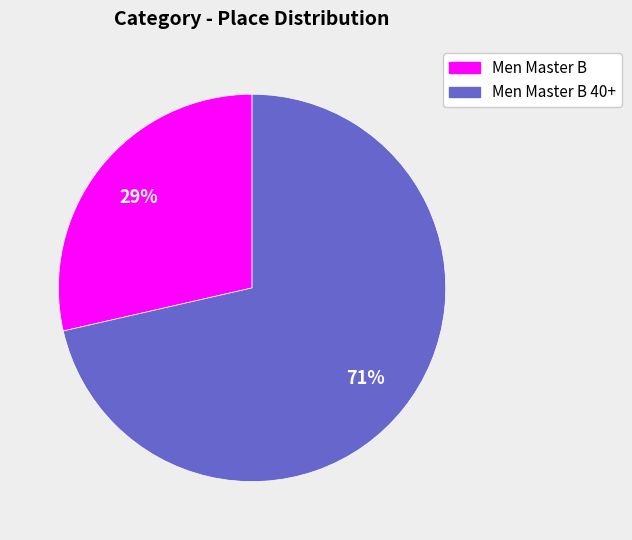

Does any single category account for the majority?

Yes